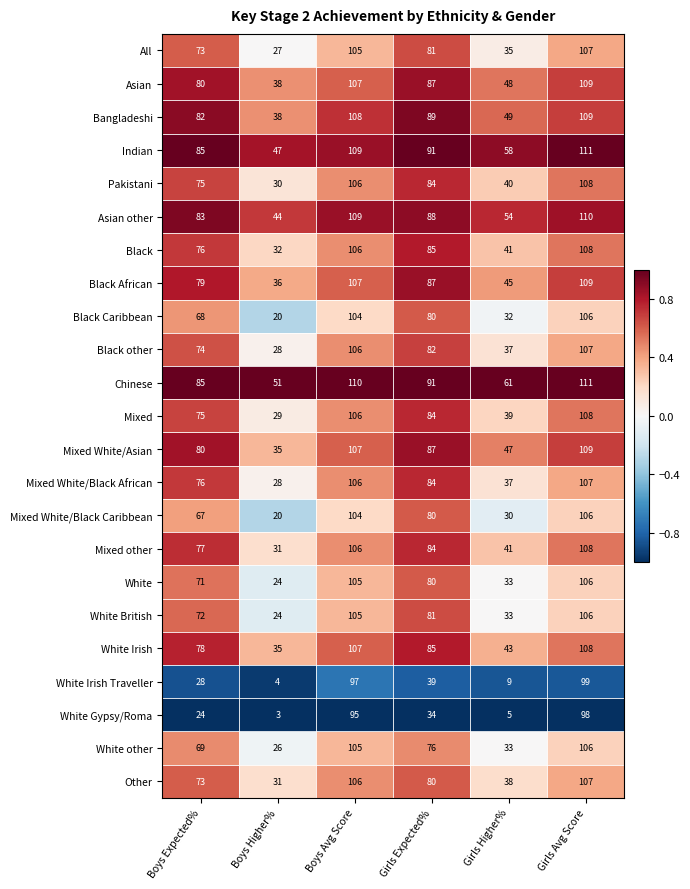

Which series has the largest total across all categories?

Chinese